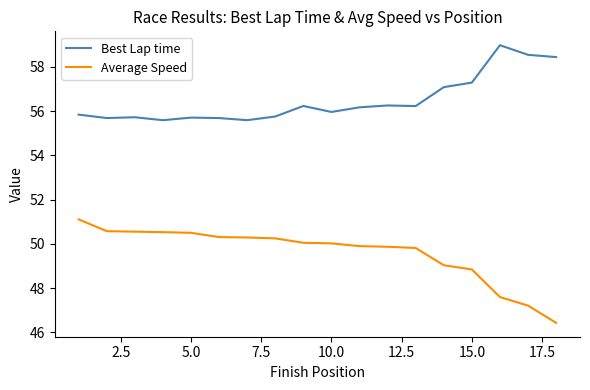

What is the minimum value for Best Lap time?

55.6